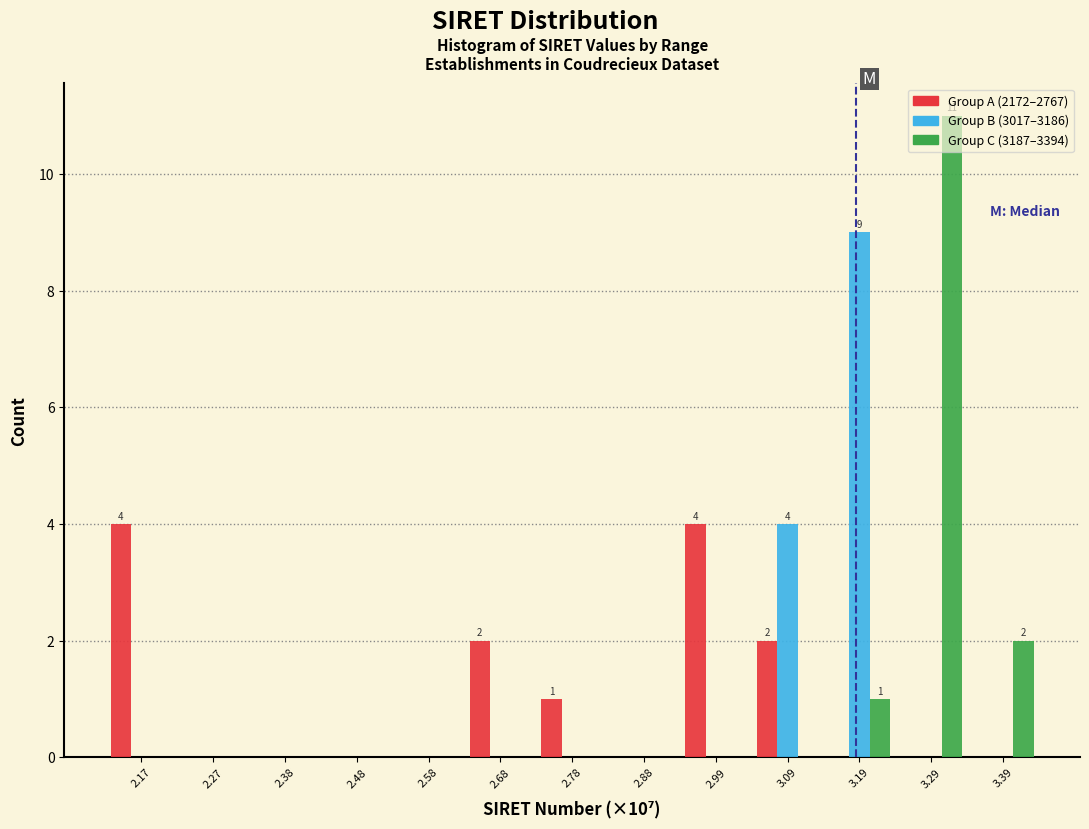

In the Group C (3187–3394) series, which range on the x-axis has the tallest bar?

3.24 to 3.34